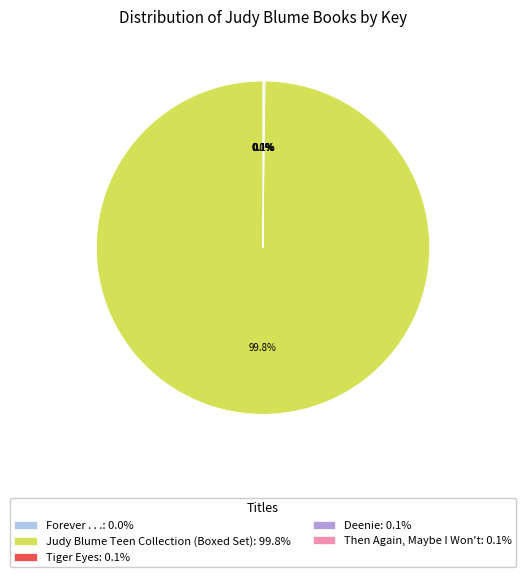

To the nearest percent, what is the average slice percentage?

20%